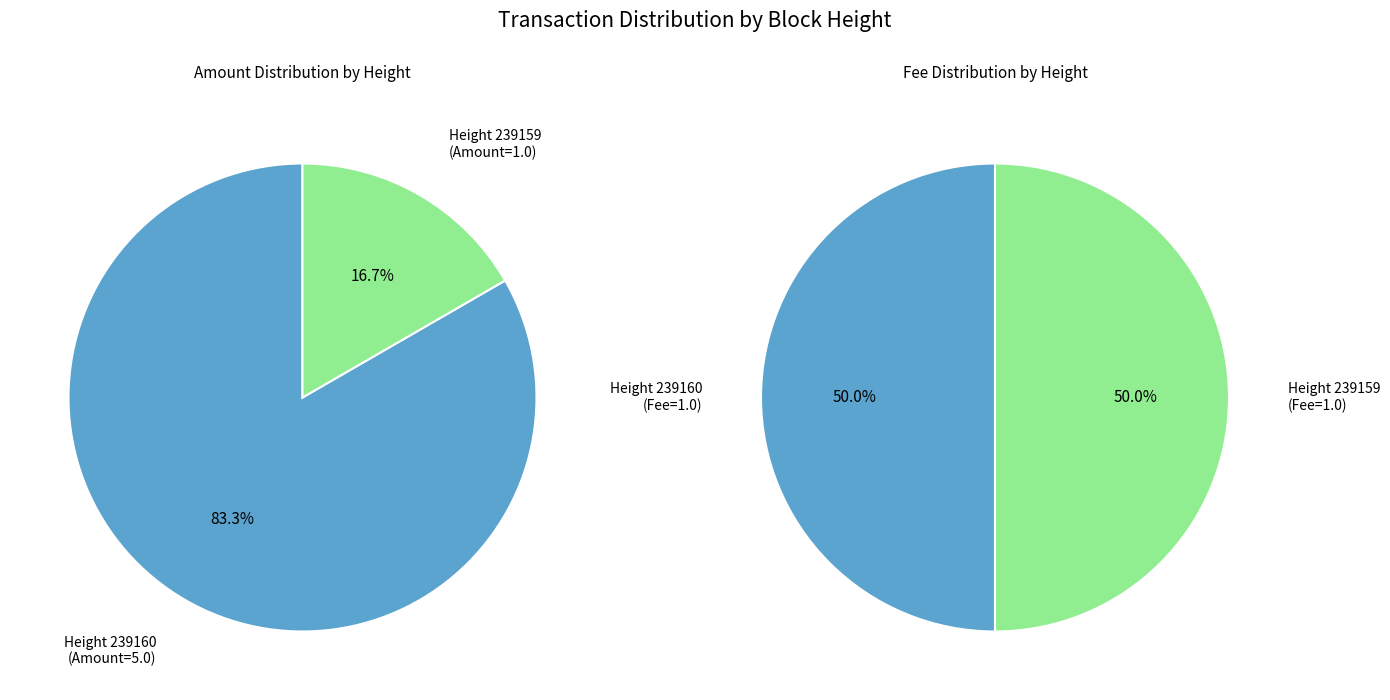

Count the number of slices in the pie.

2